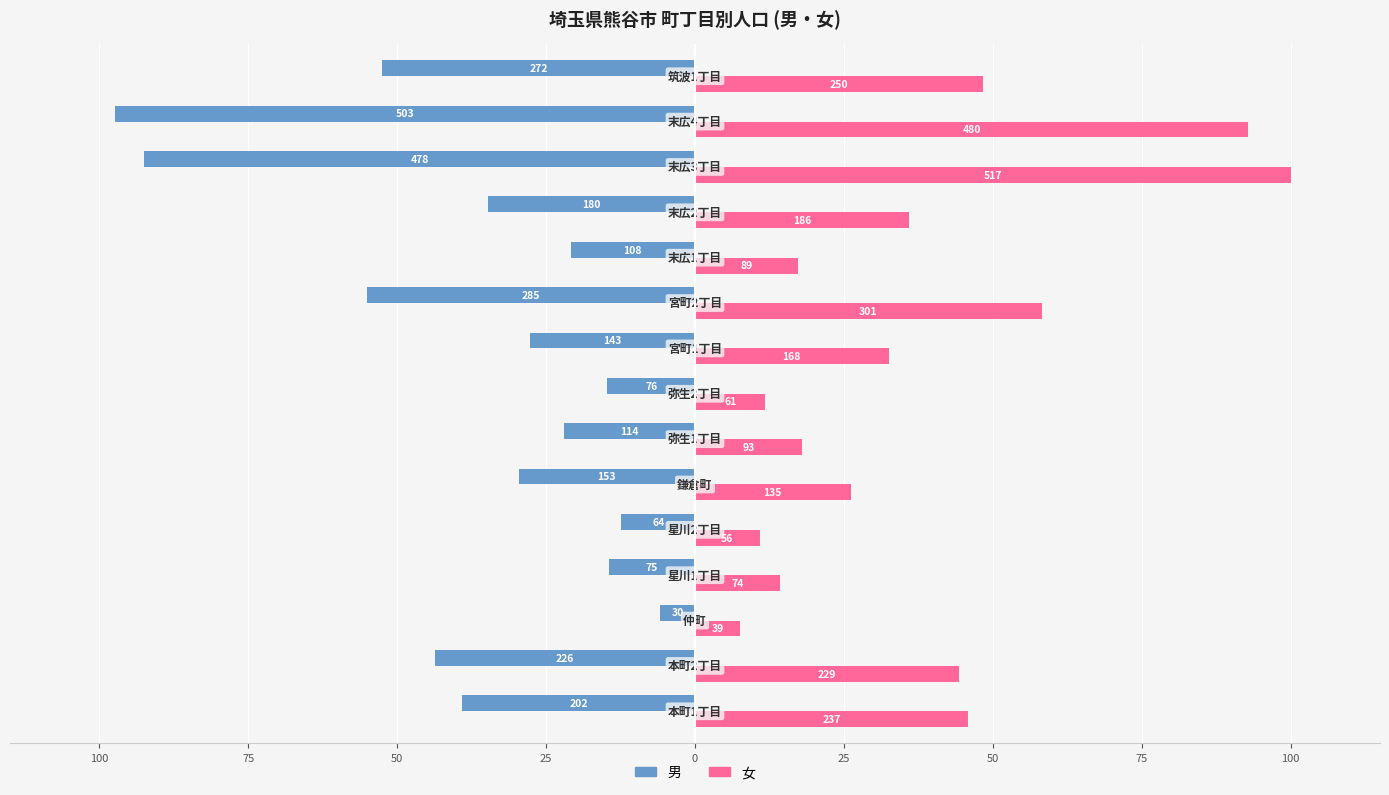

What are all the series names shown in the legend?

男, 女